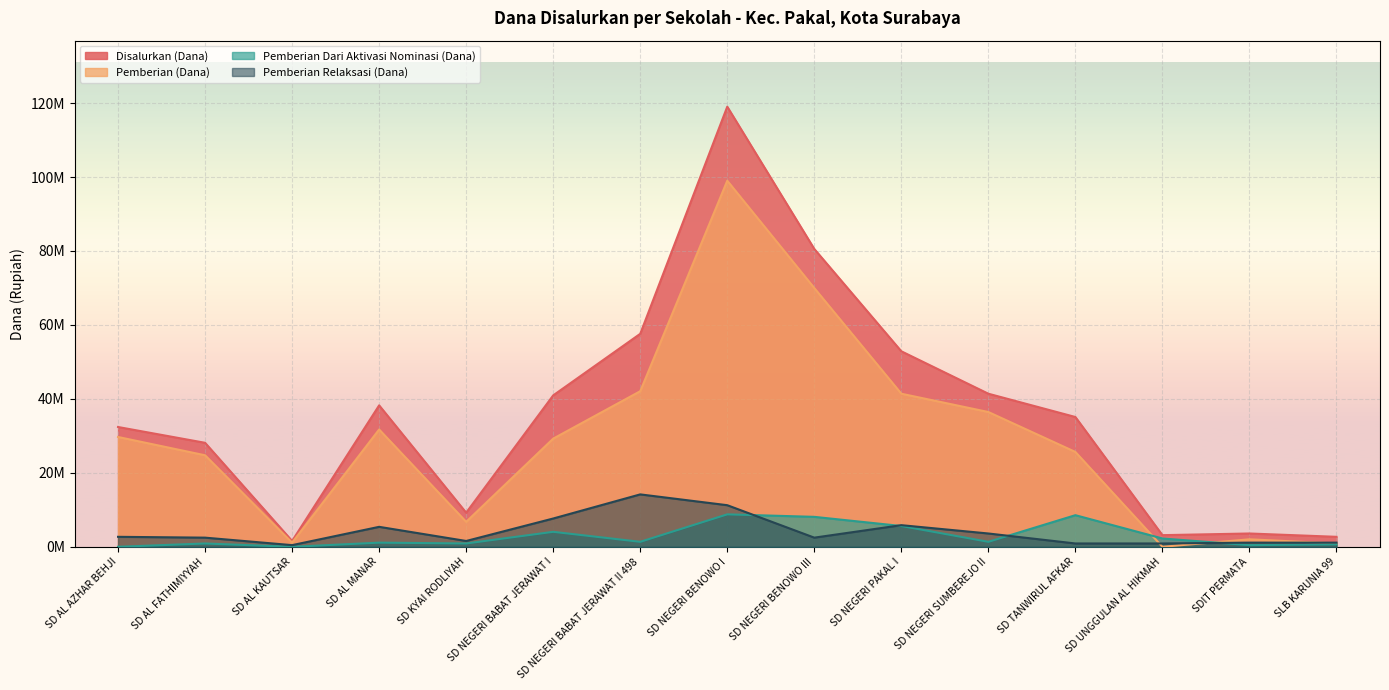

True or false: Disalurkan (Dana) and Pemberian Dari Aktivasi Nominasi (Dana) intersect in this chart.

False